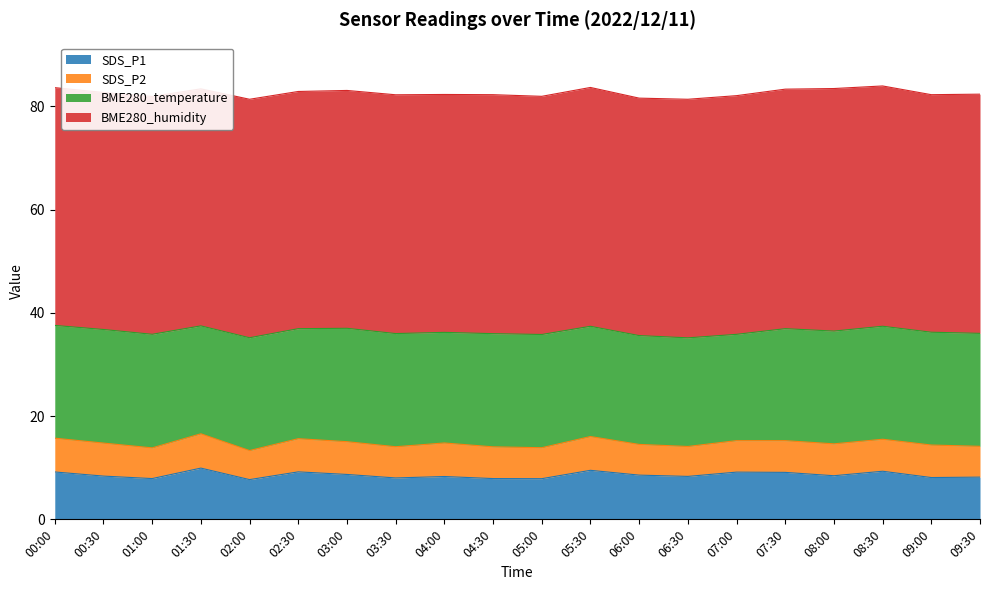

The value of BME280_humidity at 00:00 is 62.5. True or false?

False